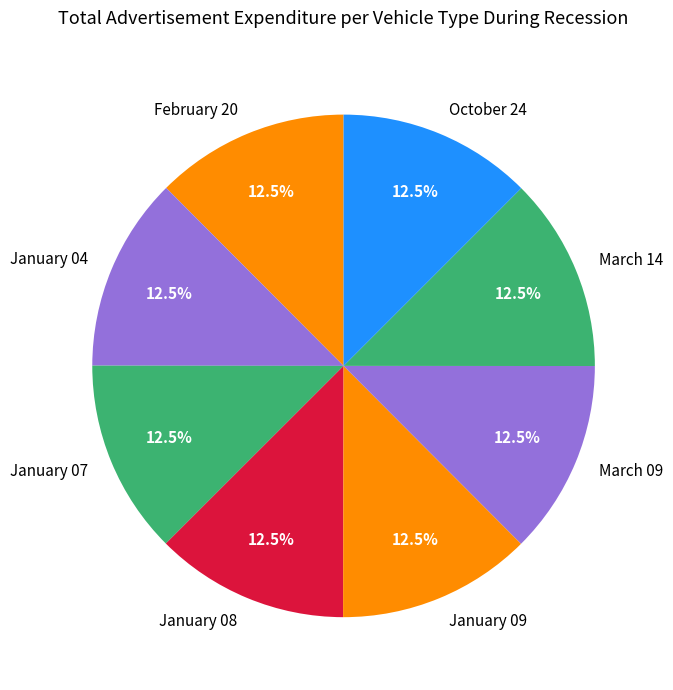

To the nearest percent, what is the combined percentage of January 09 and February 20?

25%